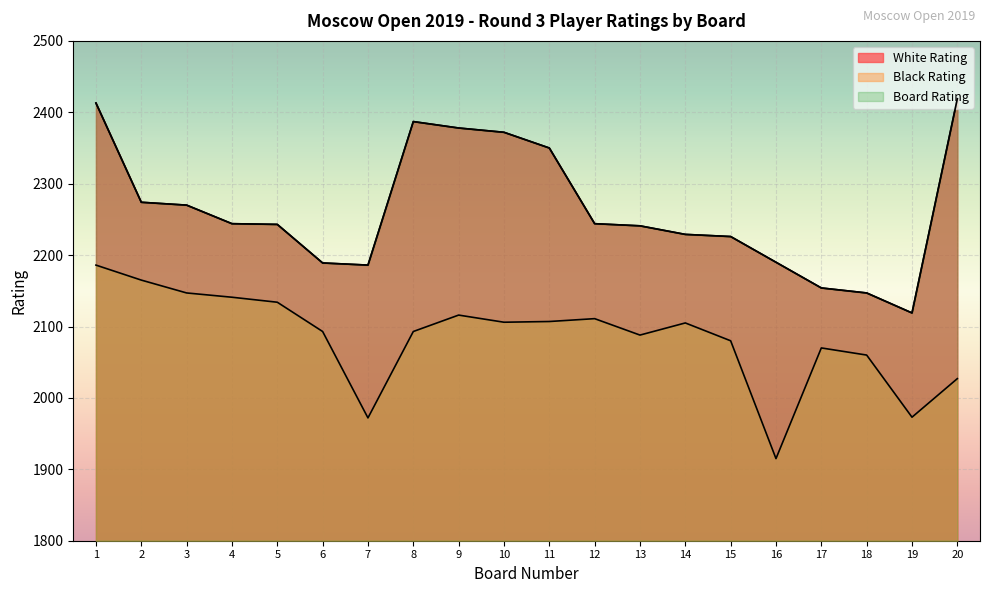

At which category is the sum across all series the highest?

1